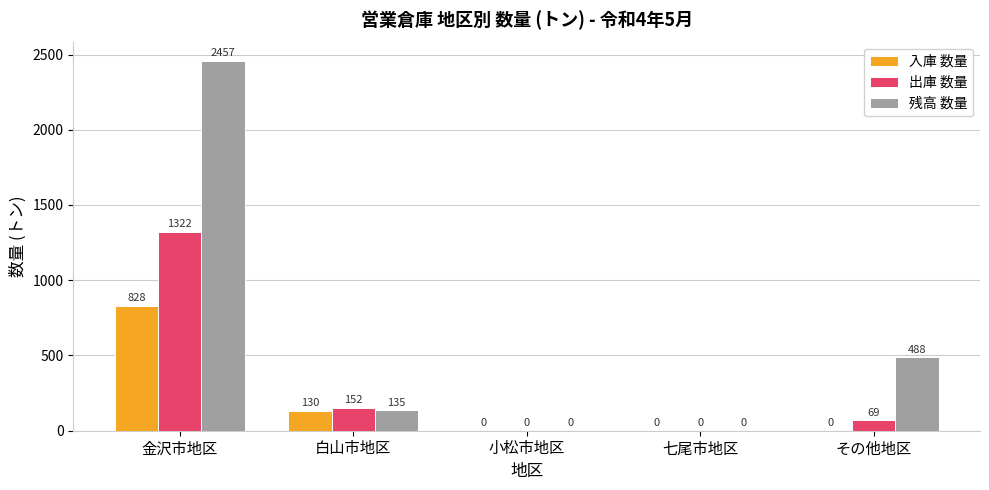

Between 小松市地区 and その他地区, which series saw the biggest shift?

残高 数量